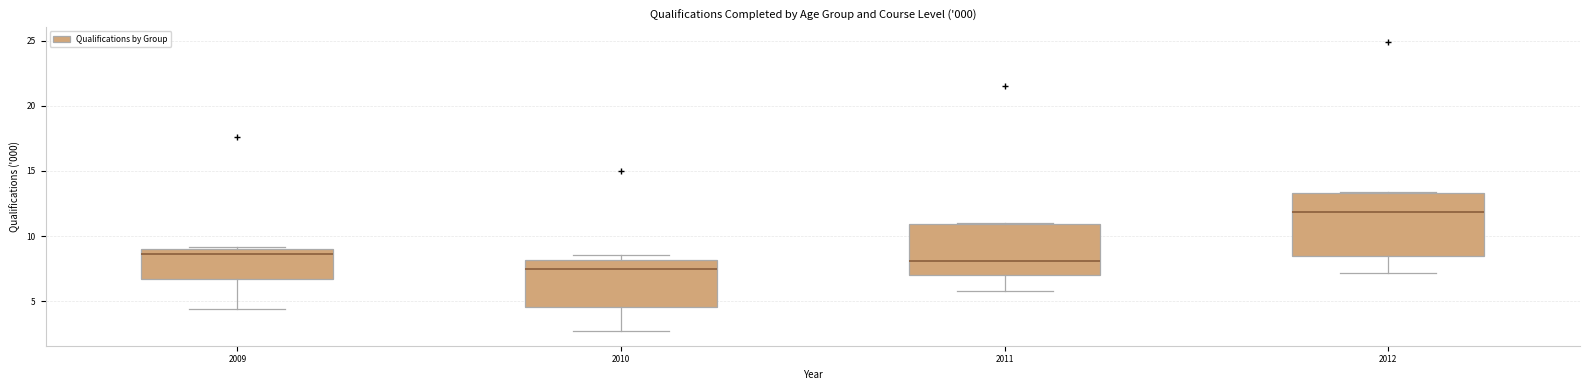

Where is the upper edge of the box at x = 2012 on the y-axis? The values are not printed on the chart, so give them approximately, as read against the axis.

13.5